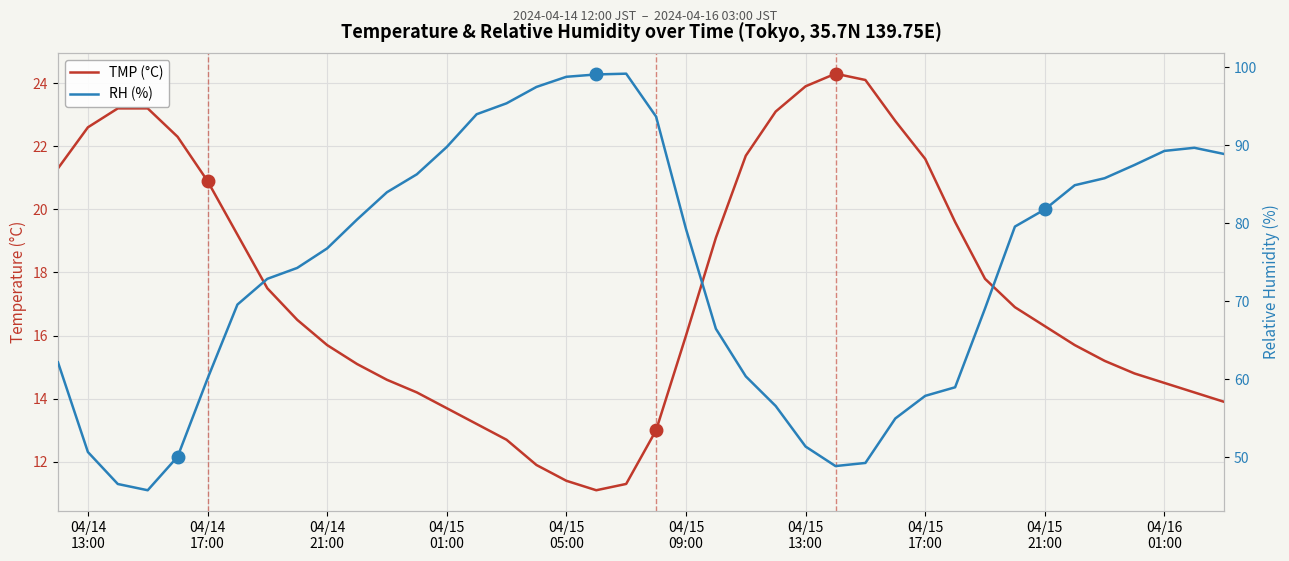

Rank the series by their average value, from lowest to highest.

TMP (°C), RH (%)